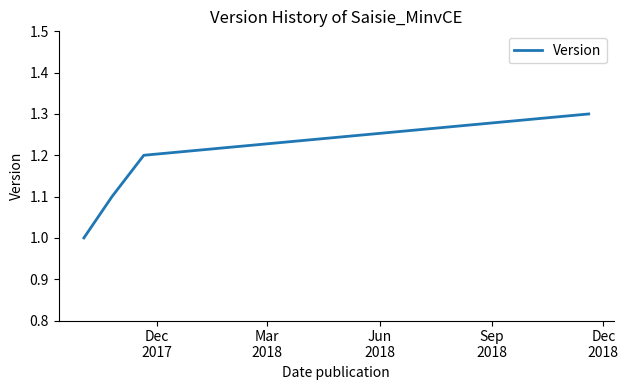

What is the sum of all values?

4.6